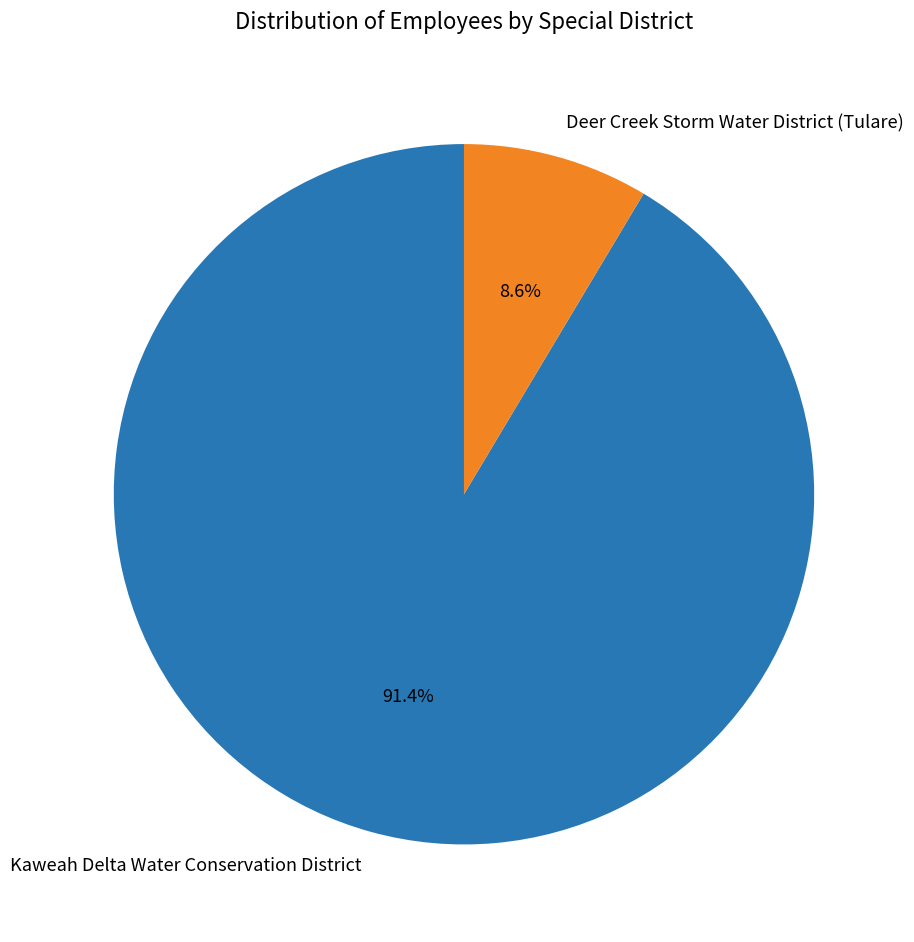

Rank the categories by value from highest to lowest.

Kaweah Delta Water Conservation District, Deer Creek Storm Water District (Tulare)